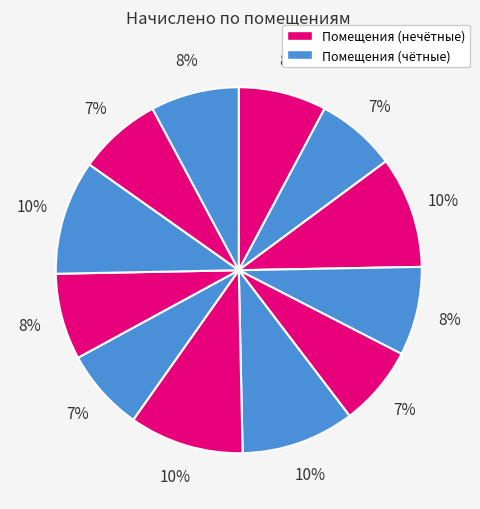

Is there a majority slice in this chart?

No